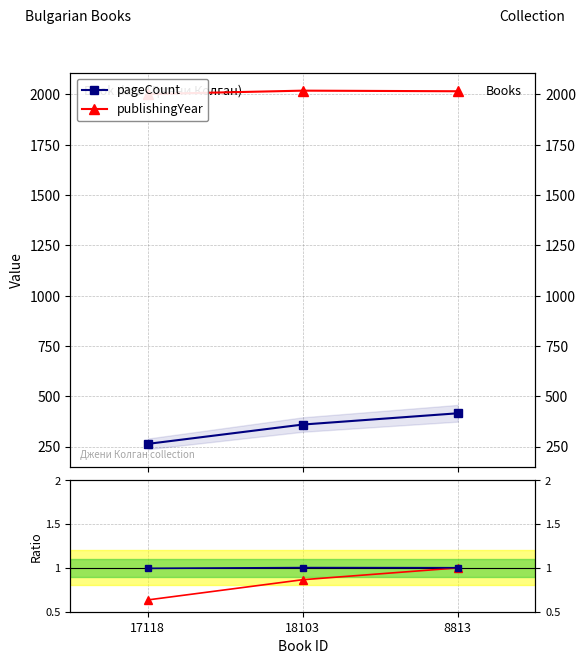

Reading left to right, list all the values displayed in this chart.

pageCount: 264.0	360.0	416.0
publishingYear: 2002.0	2019.0	2016.0
year / mean: 1.0	1.0	1.0
pages / max: 0.6	0.9	1.0